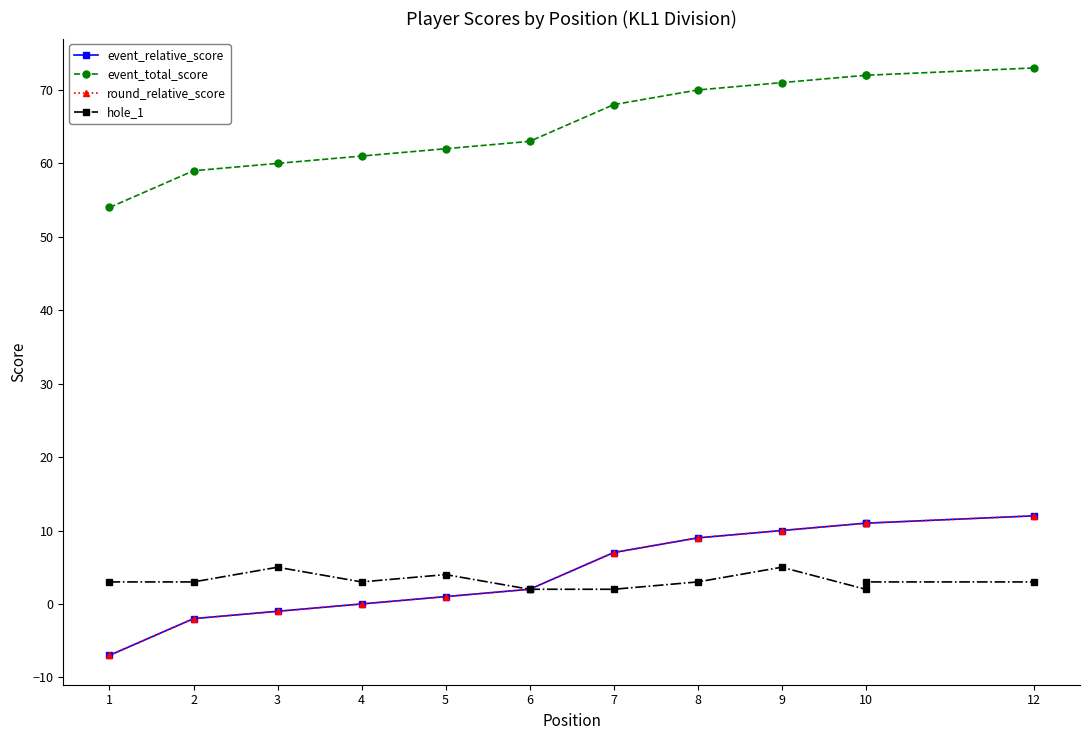

How many values in the round_relative_score series are below 7?

6